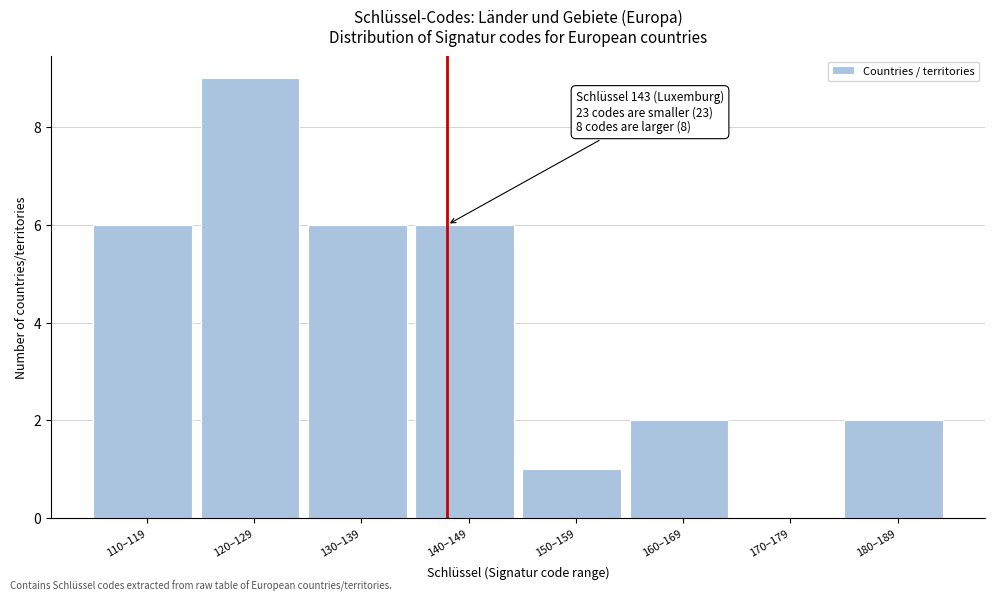

Reading left to right, transcribe all the data shown in this chart.

110–119=6	120–129=9	130–139=6	140–149=6	150–159=1	160–169=2	170–179=0	180–189=2